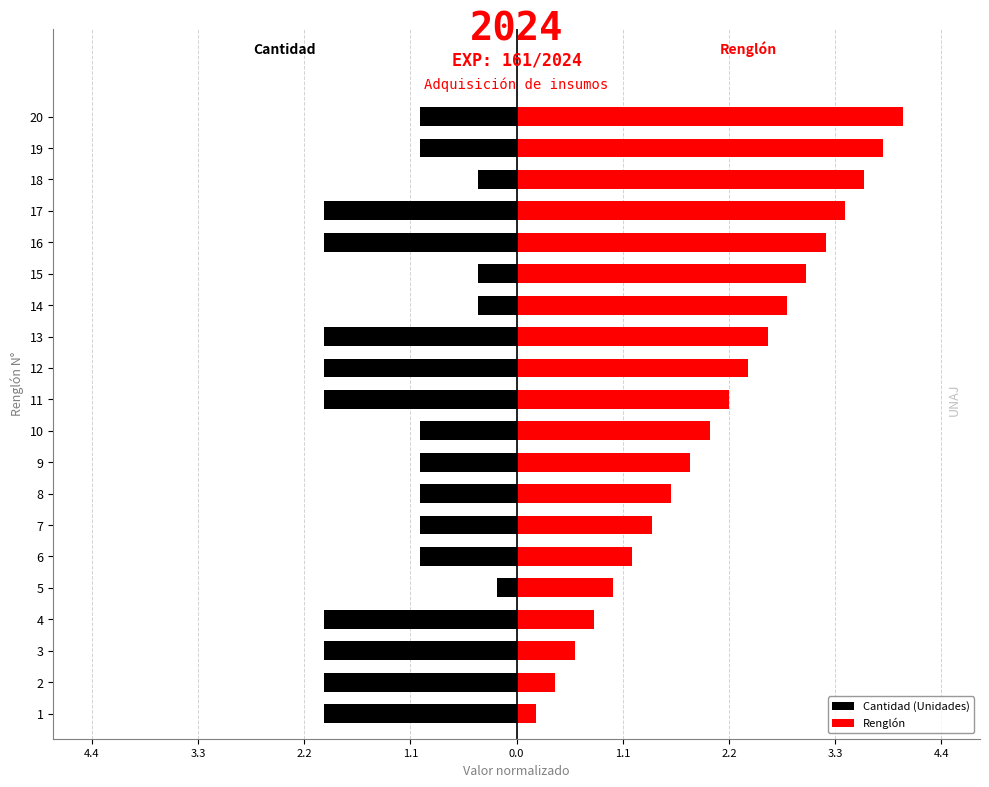

What is the minimum value for Renglón?

0.2